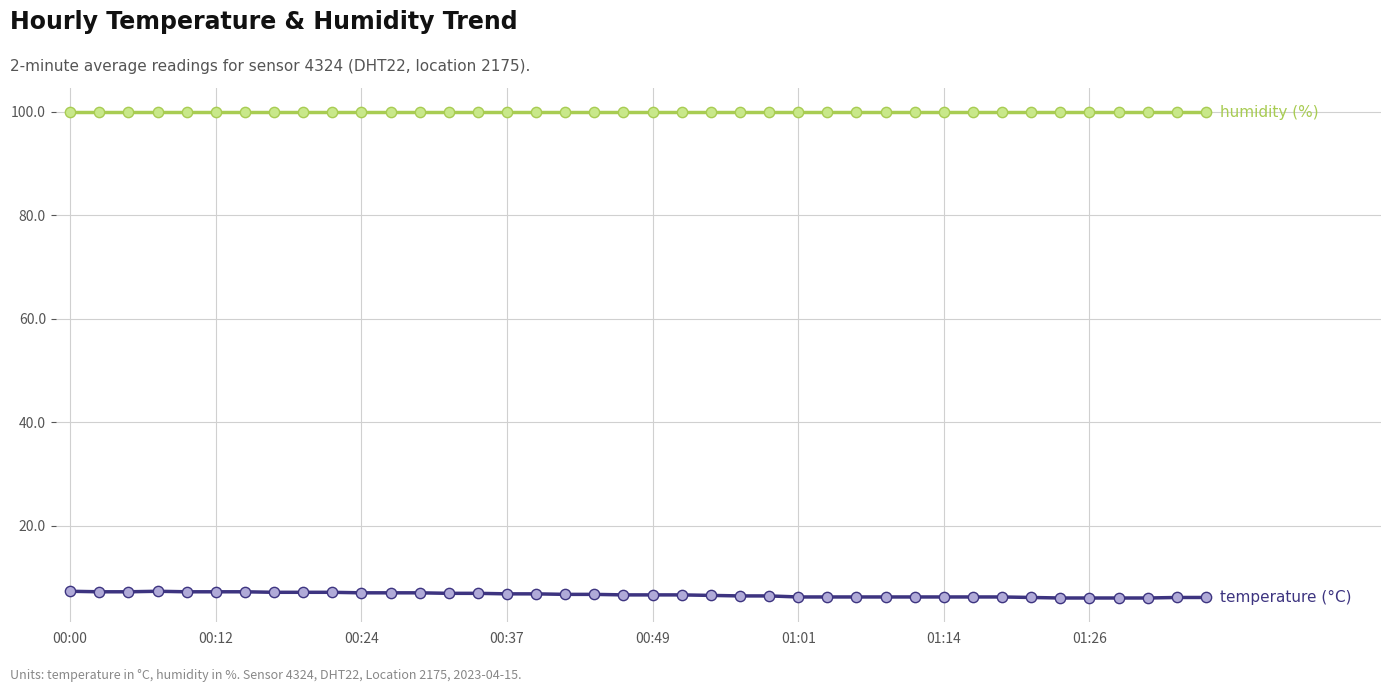

What is the greatest value displayed?

99.9